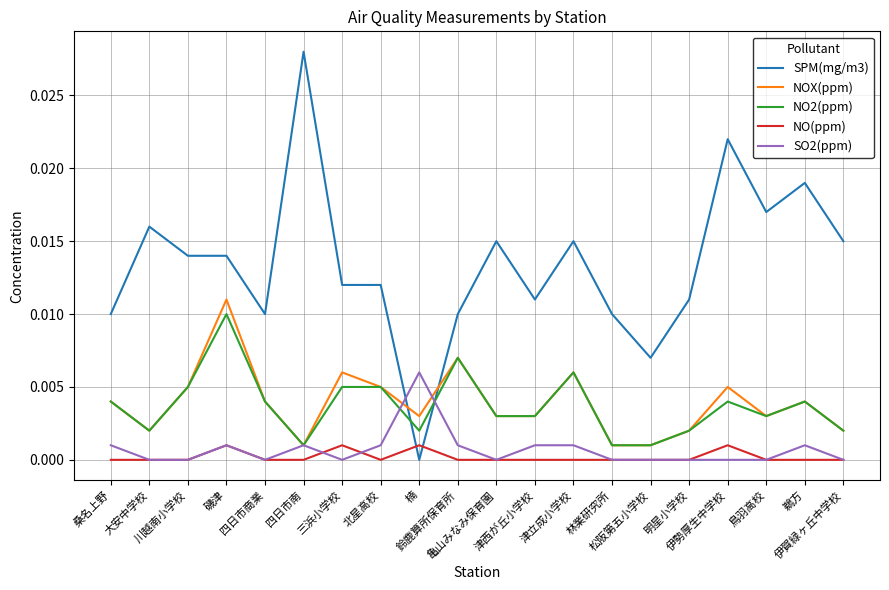

At how many categories does at least one series exceed 0?

20